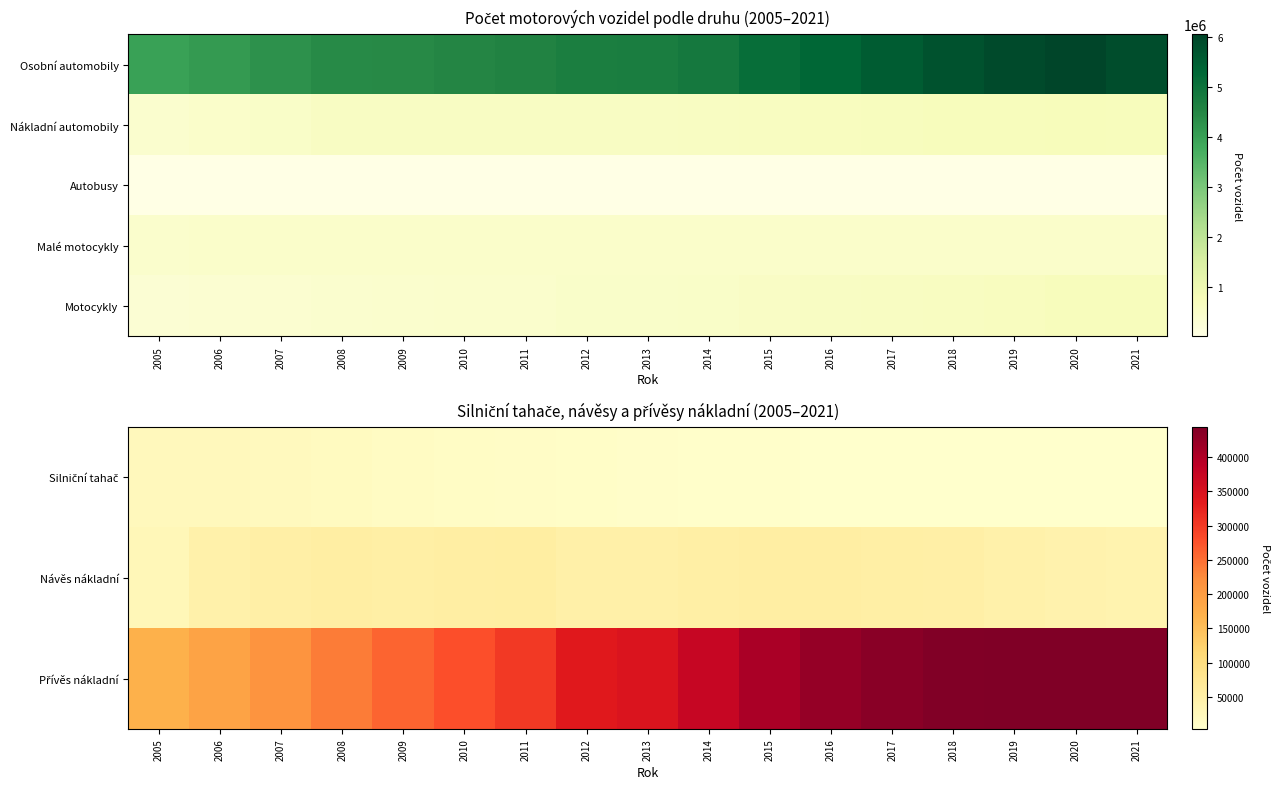

Is it true that Silniční tahač equals 14735 at 2009?

True